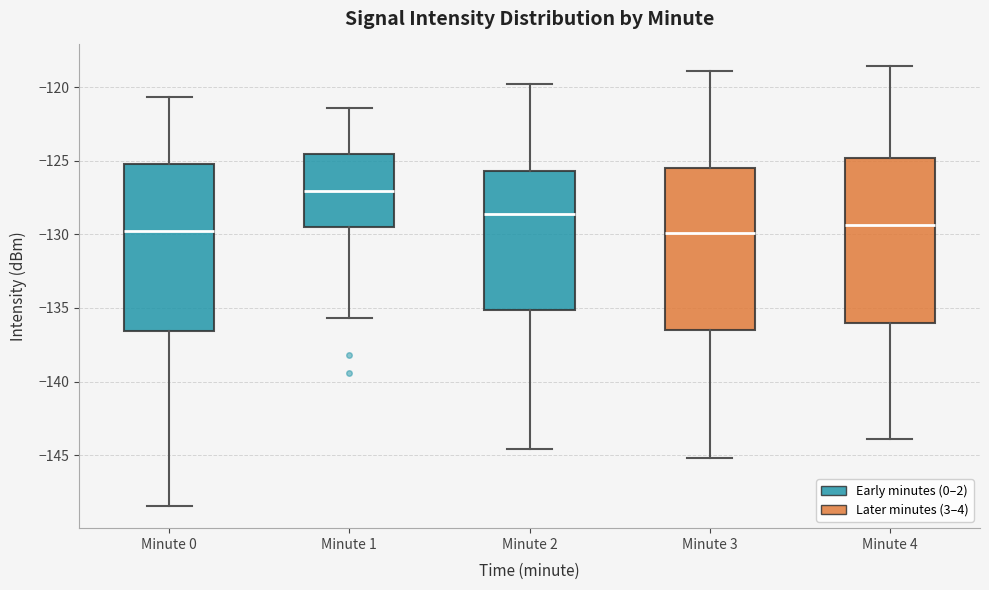

Reading left to right, read every box against the y-axis: the position of its median line, the range the box covers, and the ends of its whiskers. The values are not printed on the chart, so give them approximately, as read against the axis.

Minute 0: median -130.0, box -136.5 to -125.0, whiskers -148.5 to -120.5
Minute 1: median -127.0, box -129.5 to -124.5, whiskers -135.5 to -121.5
Minute 2: median -128.5, box -135.0 to -125.5, whiskers -144.5 to -120.0
Minute 3: median -130.0, box -136.5 to -125.5, whiskers -145.0 to -119.0
Minute 4: median -129.5, box -136.0 to -125.0, whiskers -144.0 to -118.5